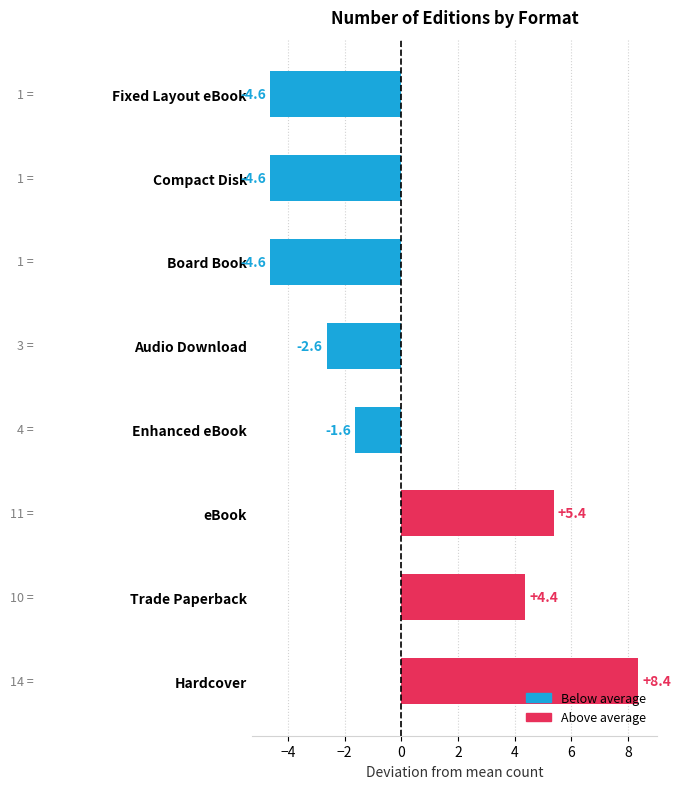

What is the sum of the values at Compact Disk and Board Book?

-9.2